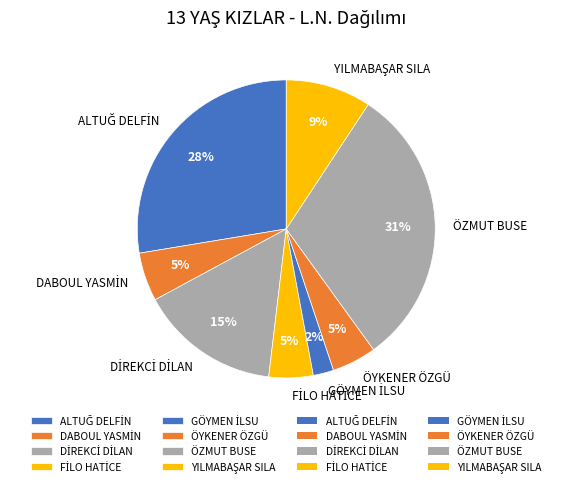

Is there a majority slice in this chart?

No